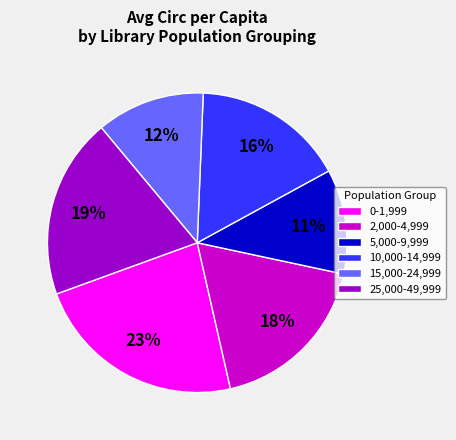

What percentage is the 5,000-9,999 slice, to the nearest percent?

11%